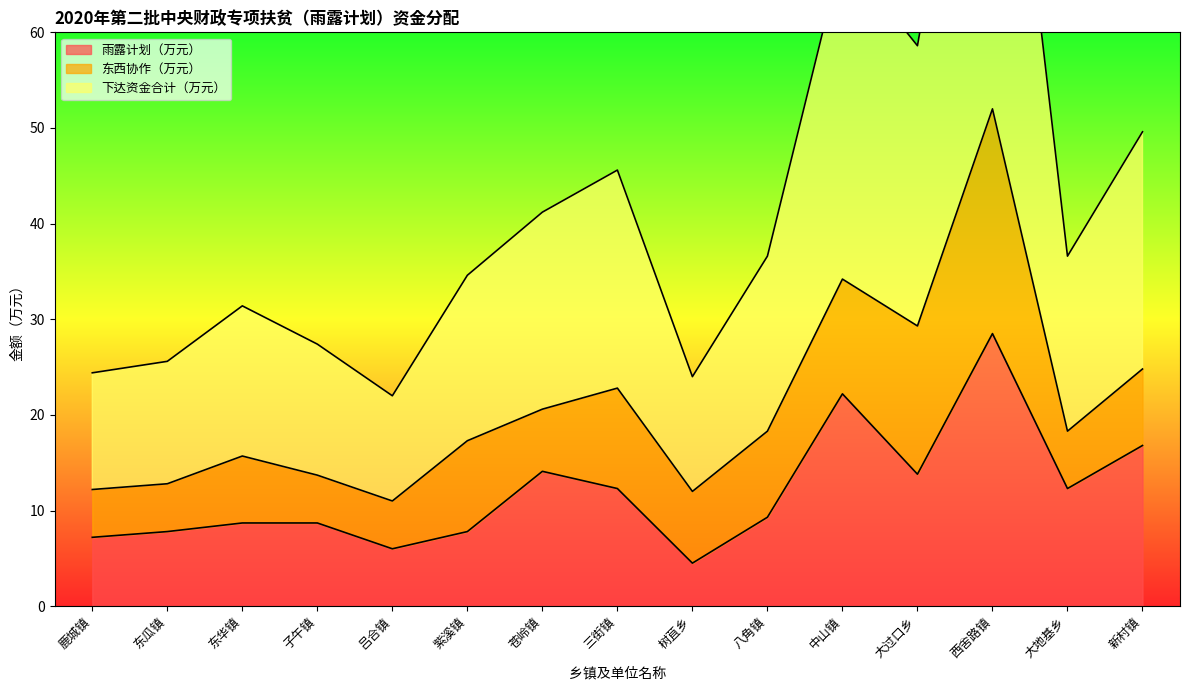

True or false: 雨露计划（万元） and 下达资金合计（万元） cross at least once.

False